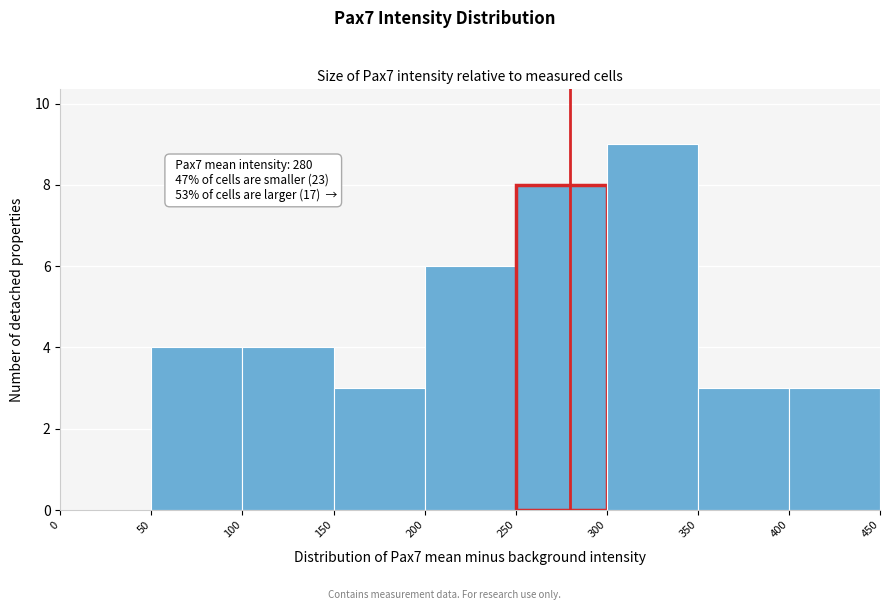

Over which range of the x-axis is the bar tallest?

300 to 350